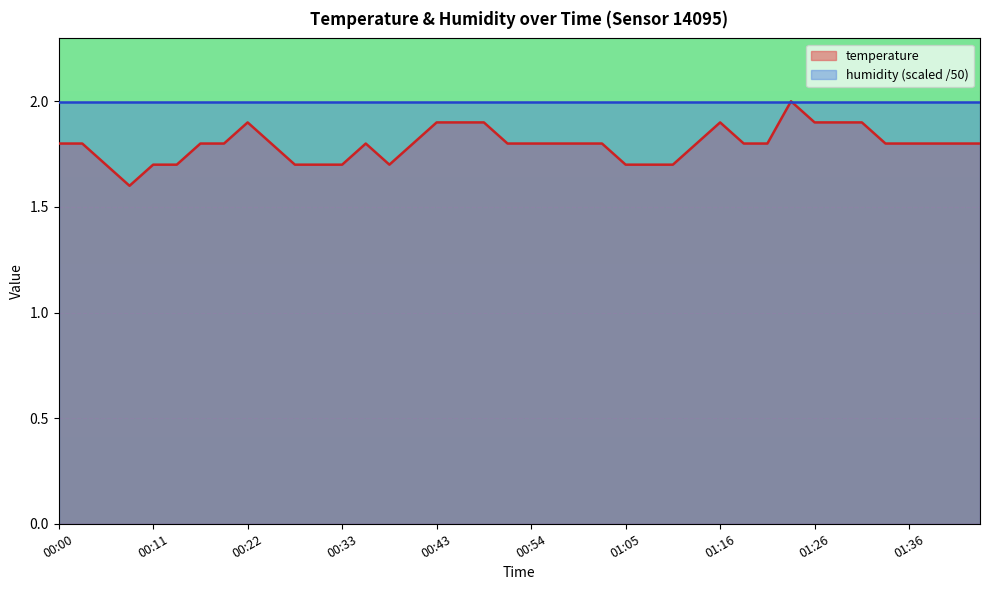

How many interior local peaks (higher than both neighbors) does the data have?

4